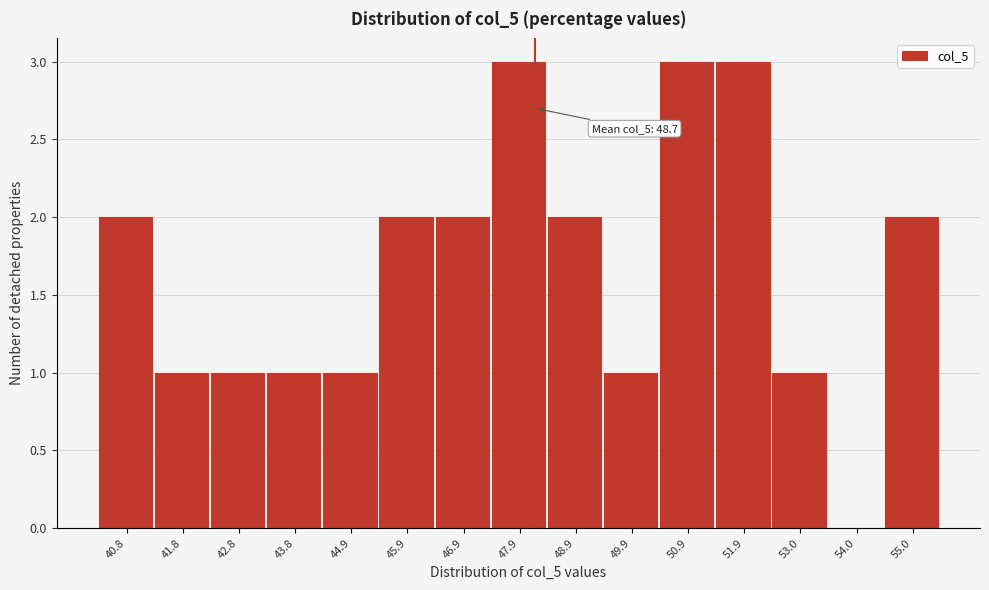

Reading right to left, list all the values displayed in this chart.

55.0=2	54.0=0	53.0=1	51.9=3	50.9=3	49.9=1	48.9=2	47.9=3	46.9=2	45.9=2	44.9=1	43.8=1	42.8=1	41.8=1	40.8=2